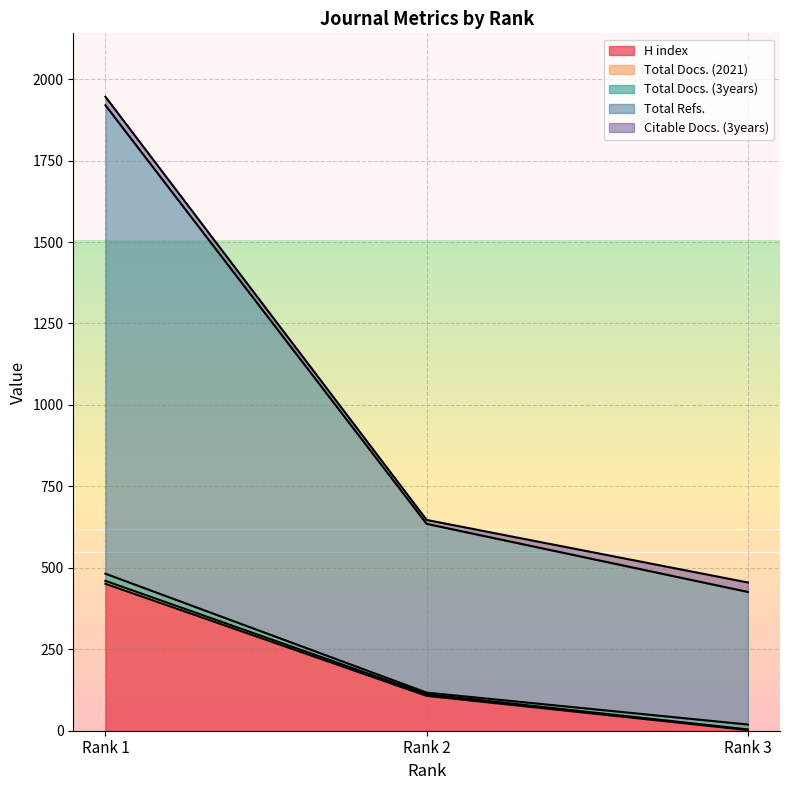

What is the average value of the H index series?

187